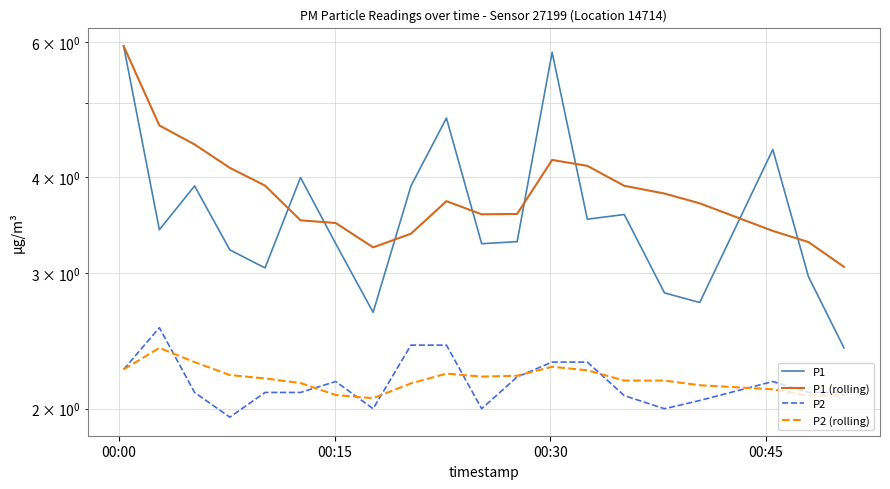

Which series has the largest total across all categories?

P1 (rolling)